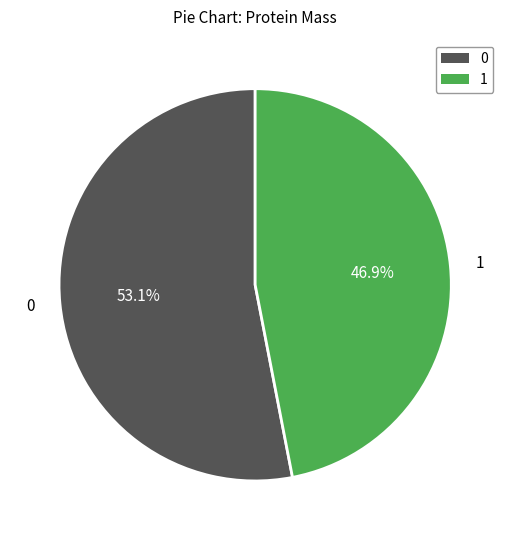

Is there any slice that represents more than half of the pie?

Yes